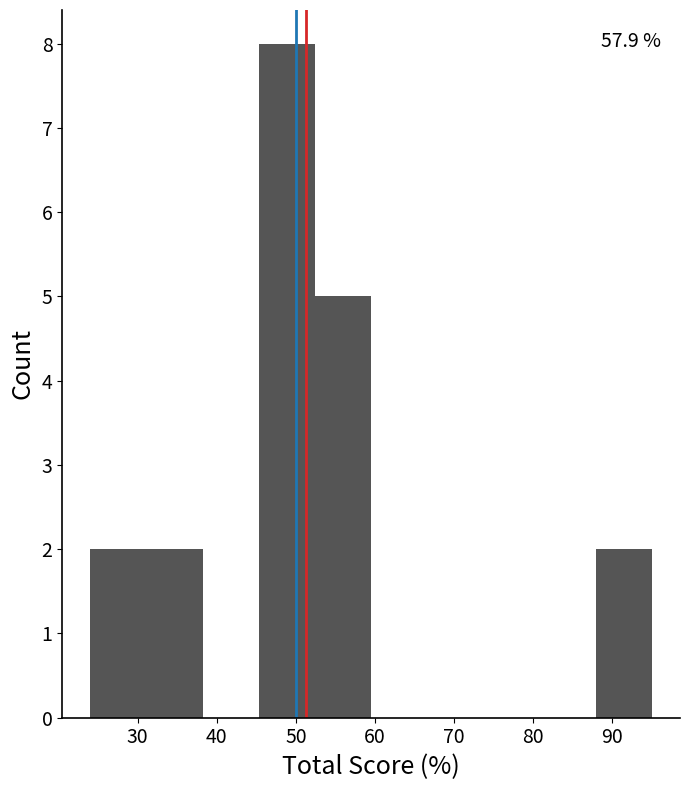

Over which range of the x-axis is the bar tallest?

45.3 to 52.4